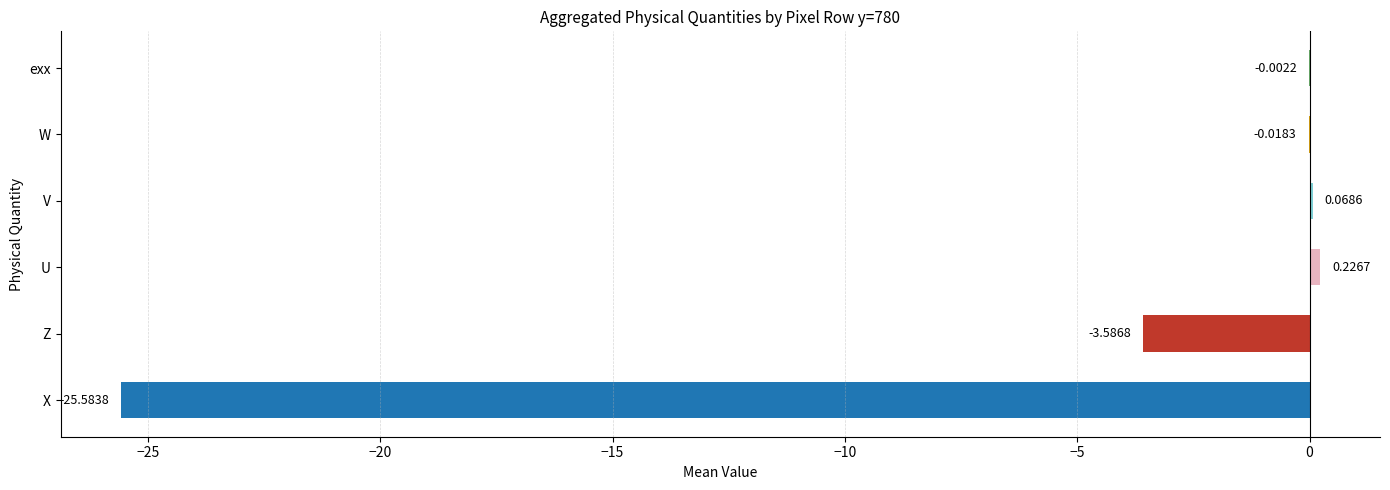

Which series changed the most between y=780,x=1043 and y=780,x=1064?

X